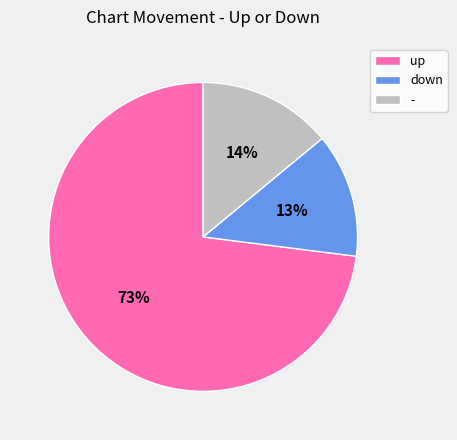

To the nearest percent, what is the difference between the largest and smallest slice percentages?

60%